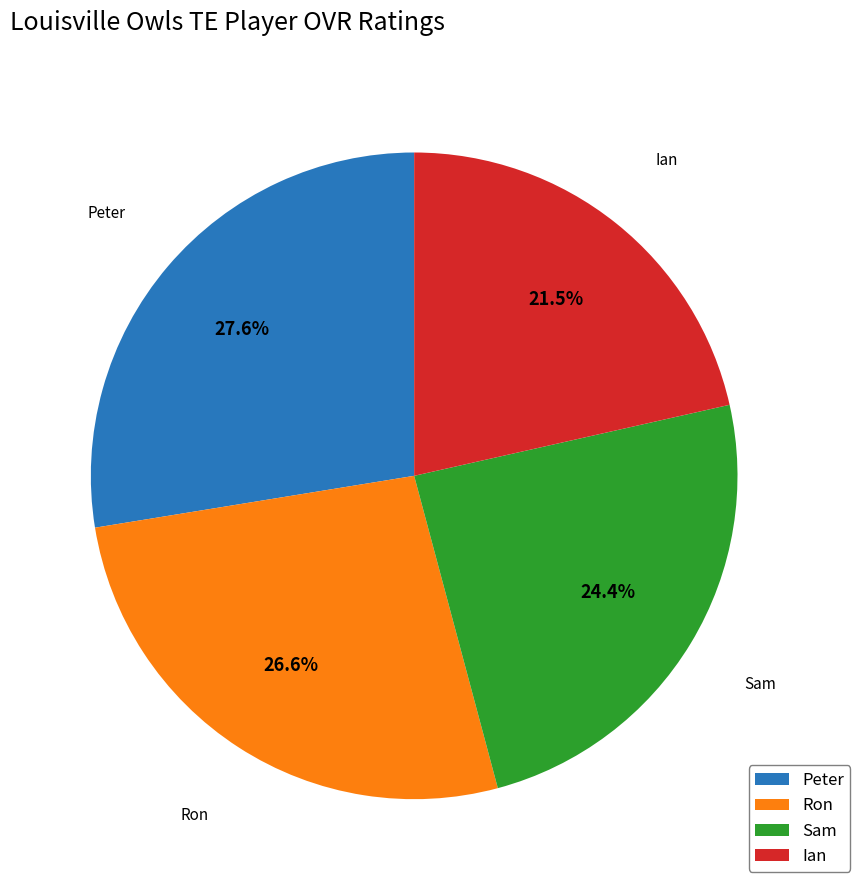

How many slices are in this pie chart?

4